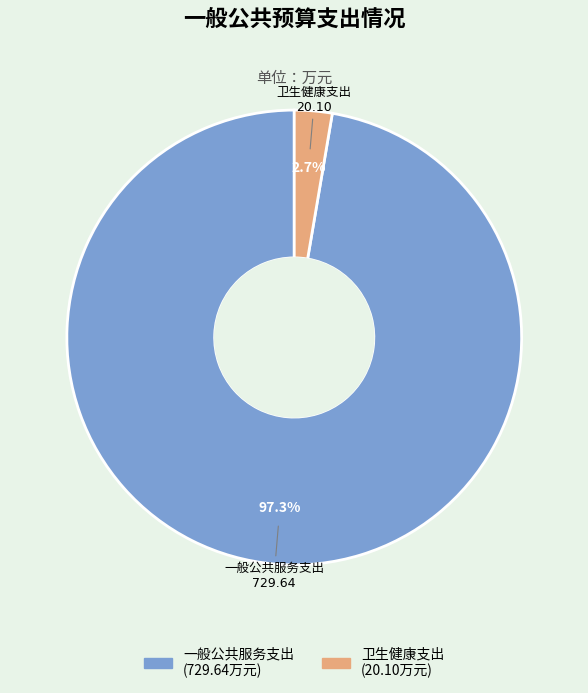

Is there any slice that represents more than half of the pie?

Yes